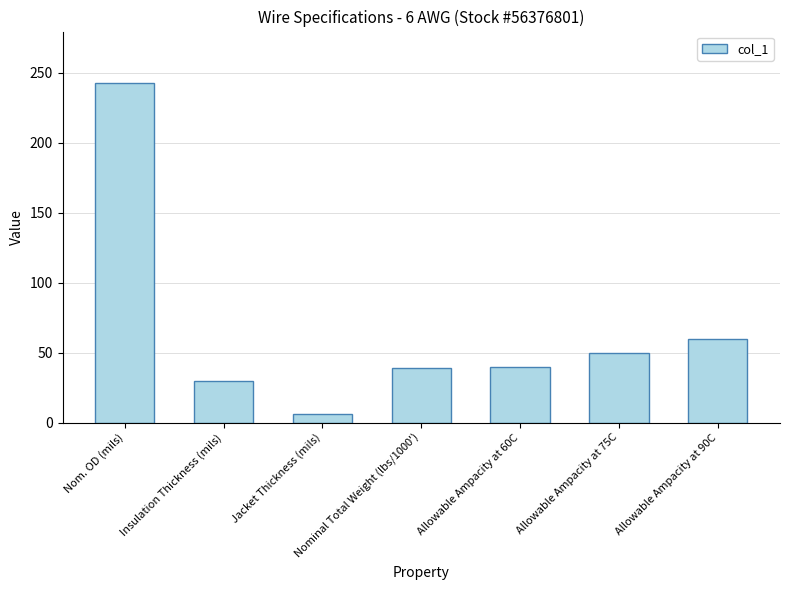

What is the sum of all values?

468